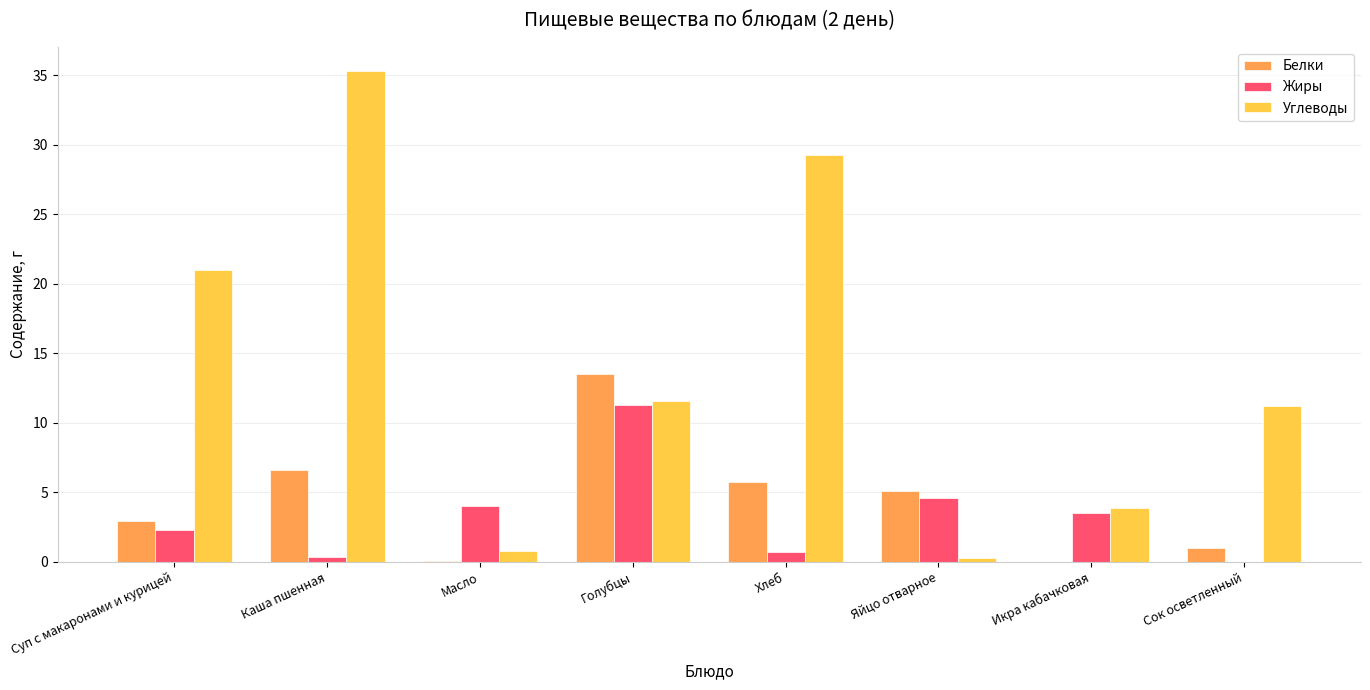

What value does the Углеводы series have at Икра кабачковая?

3.9